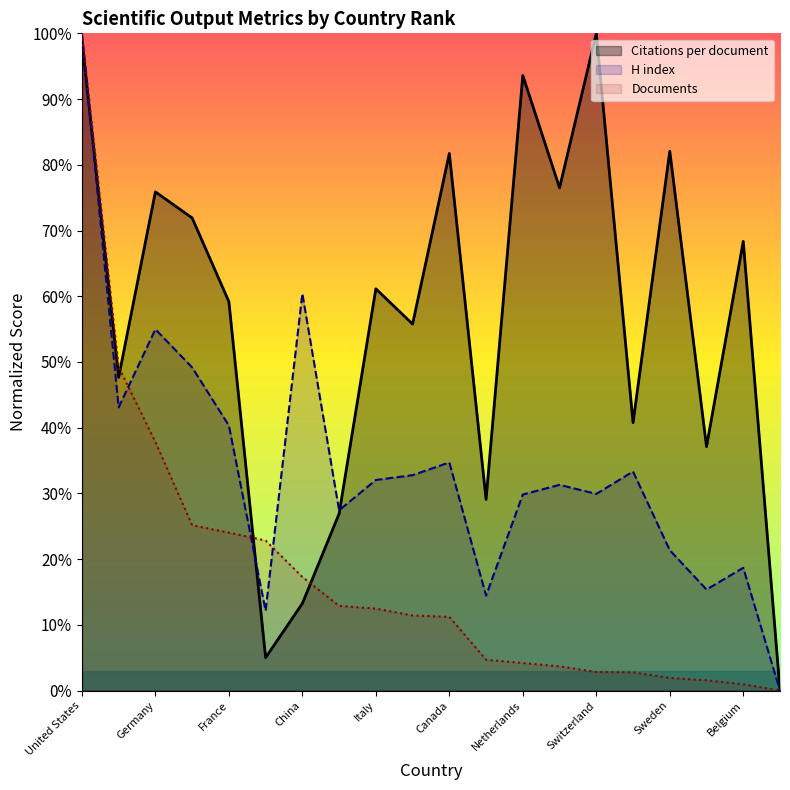

Is it true that H index equals 20.7 at Italy?

False